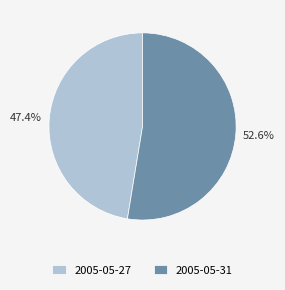

The 2005-05-27 slice represents 39% of the pie. True or false?

False